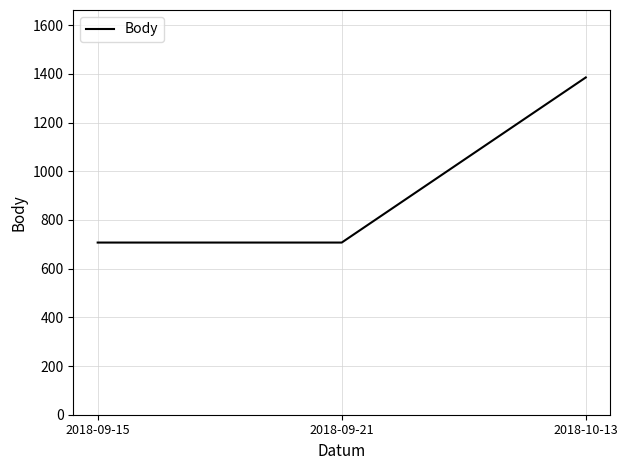

Is this an area chart (filled region under the line)?

No